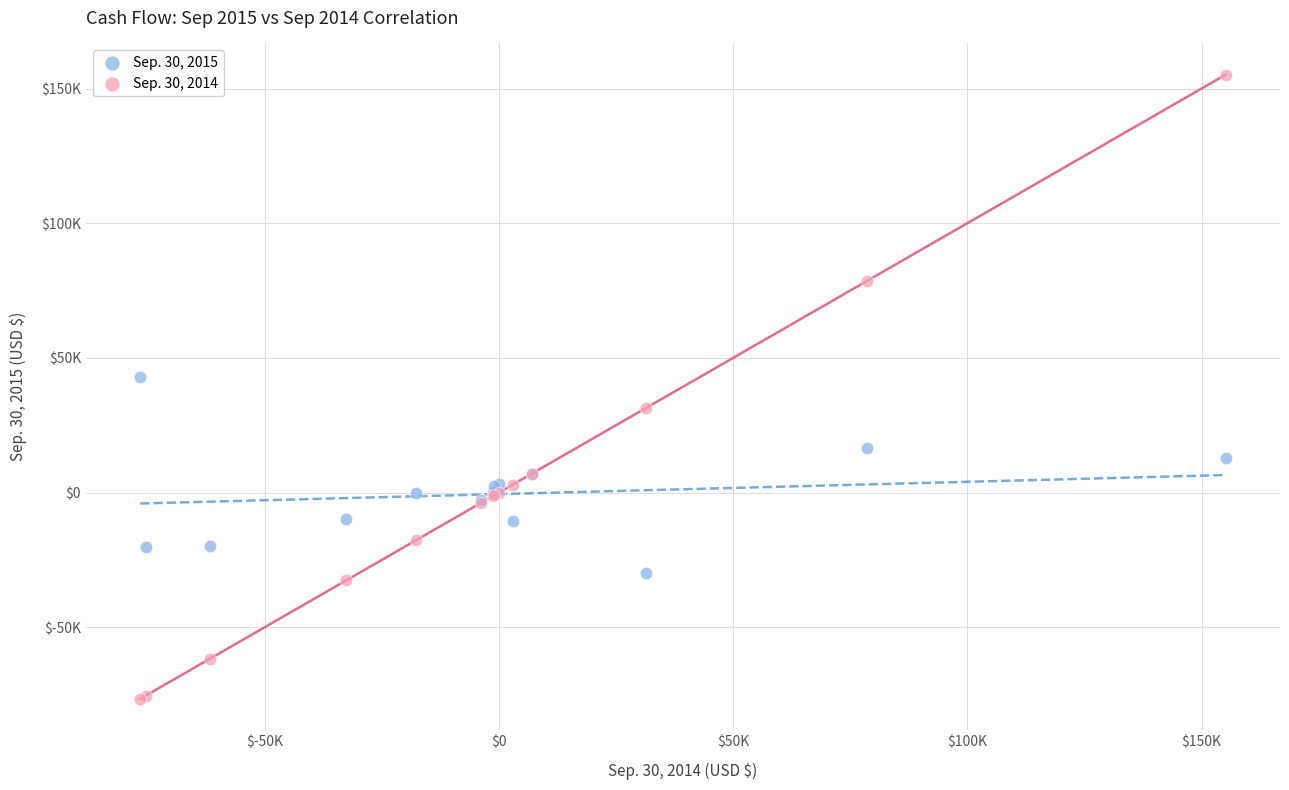

Which series has the largest Y range (max minus min)?

Sep. 30, 2014